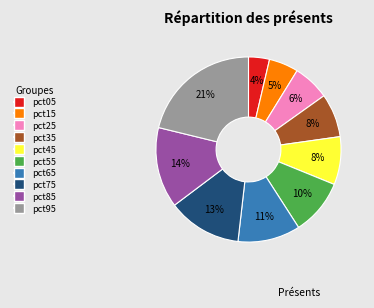

Which slice is the smallest?

pct05